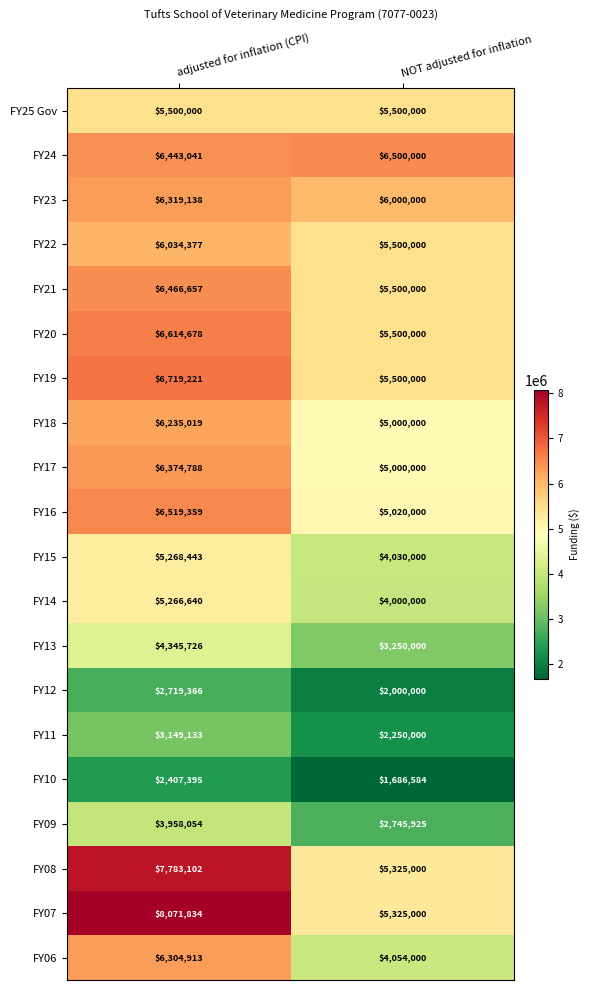

How many data points does each series have?

2